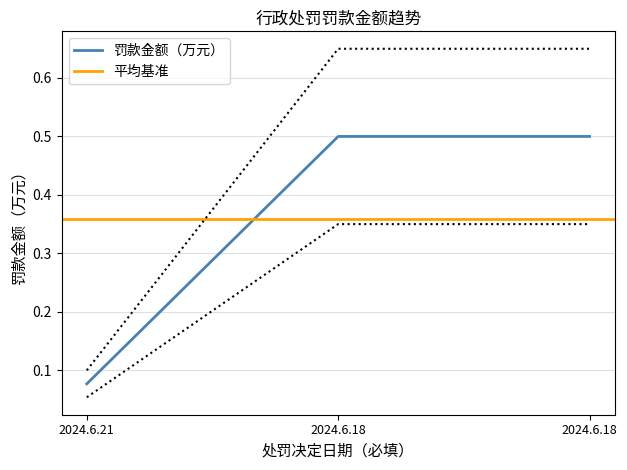

What is the average value?

0.4